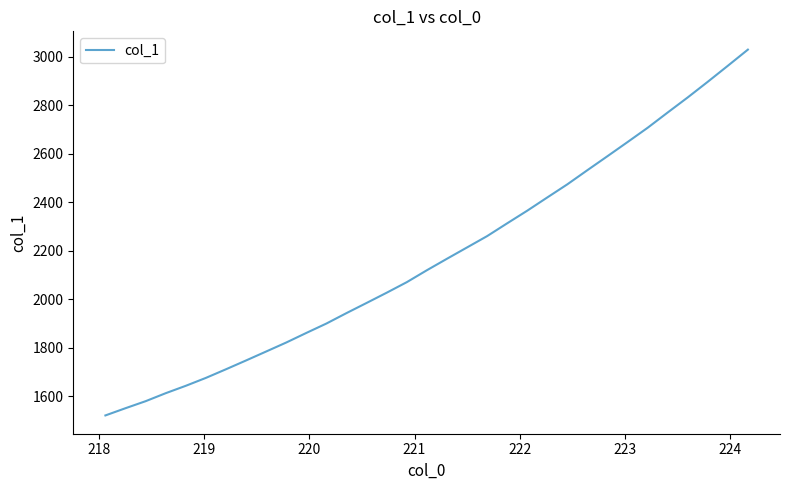

True or false: there are more than 1 points higher than both neighbors.

False